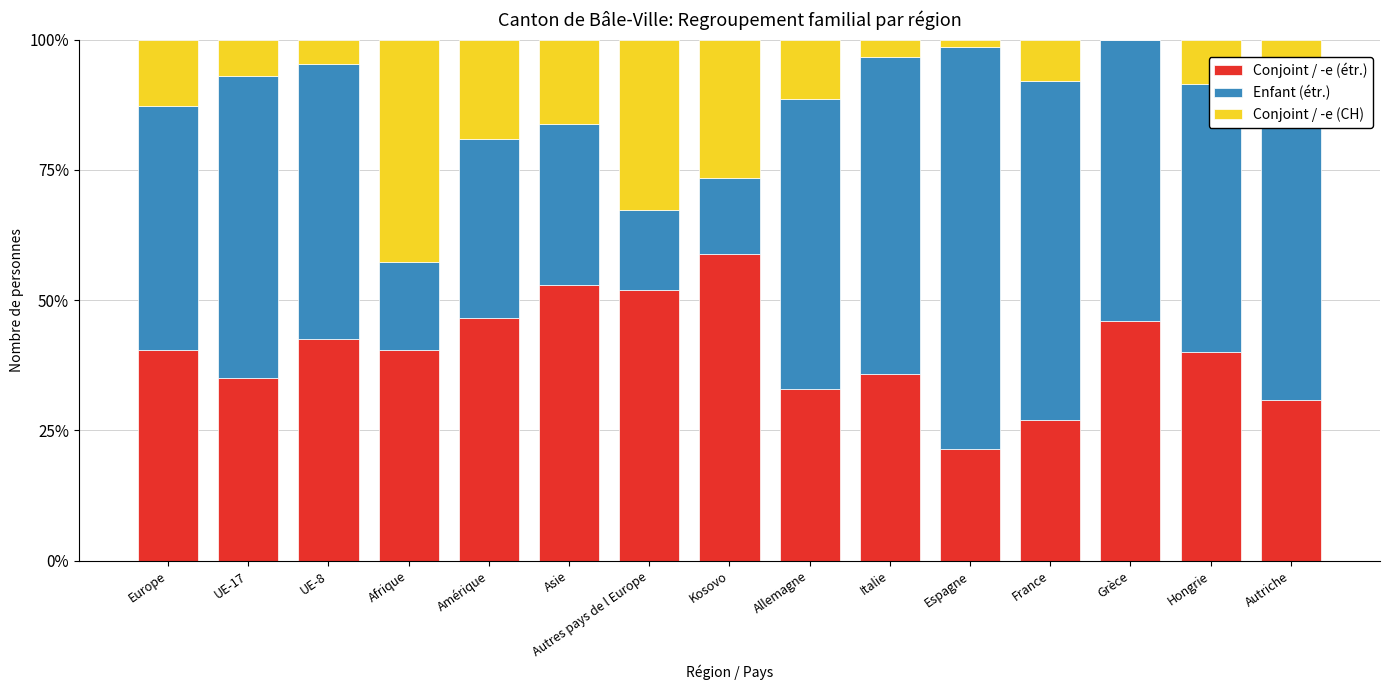

What is the maximum value for Conjoint / -e (étr.)?

58.8